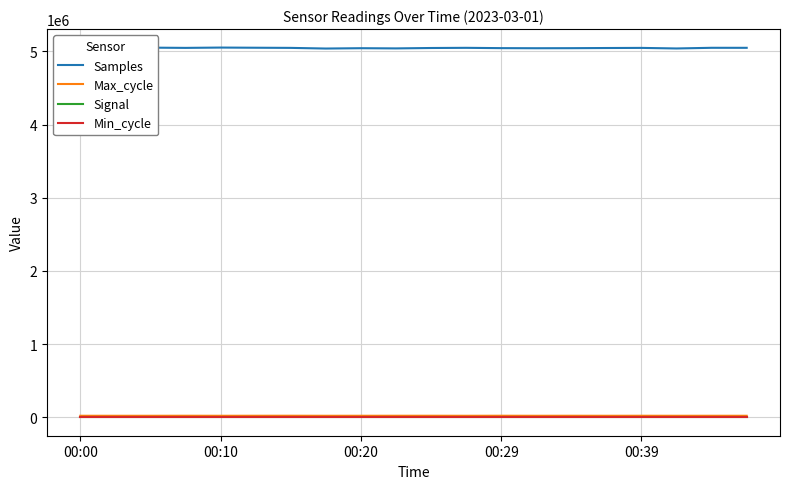

Which series has the largest total across all categories?

Samples